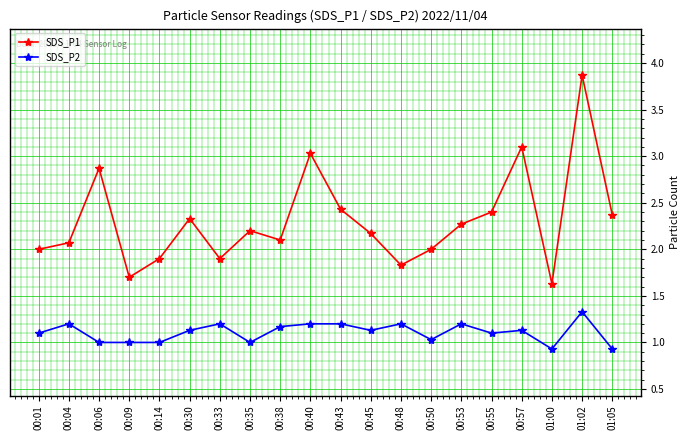

True or false: SDS_P1 has more than 1 points higher than both neighbors.

True